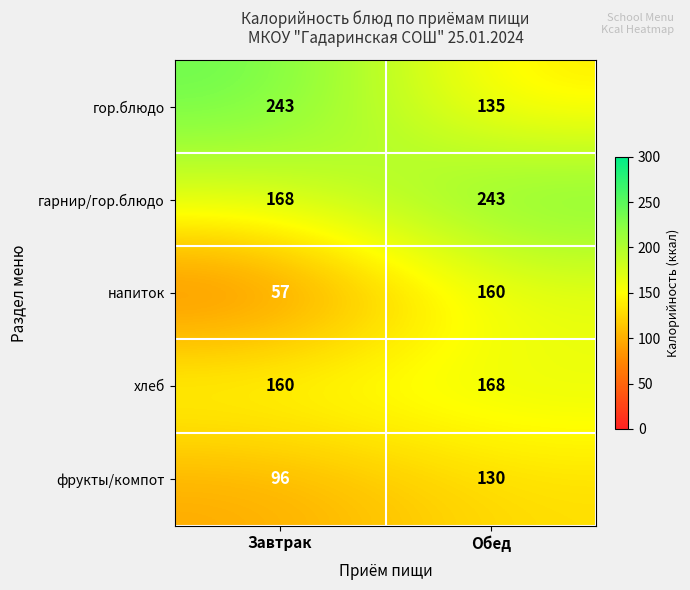

How many data points does each series have?

2